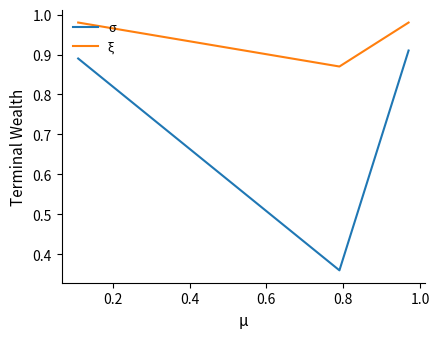

At how many categories does at least one series exceed 0?

3